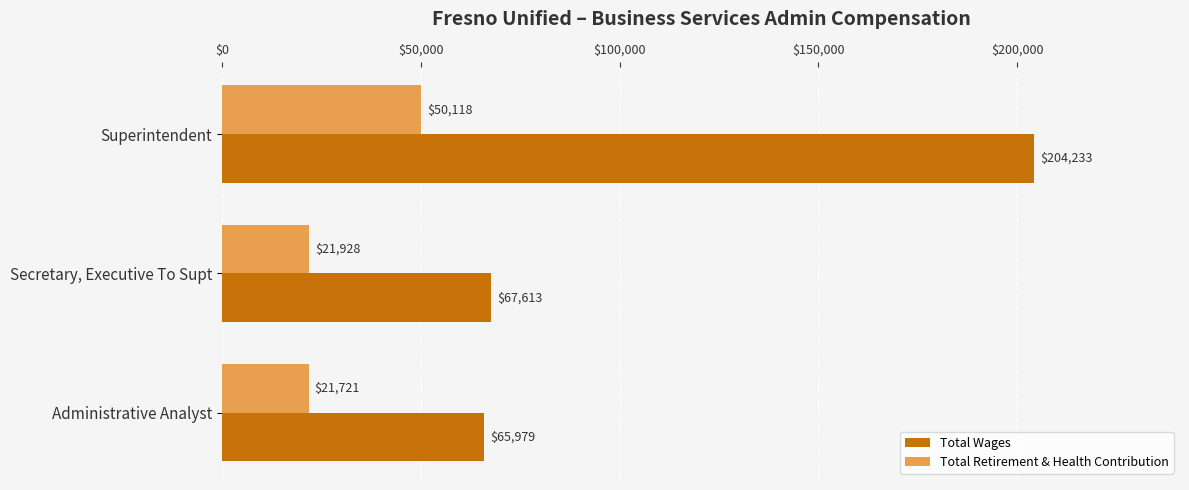

At which label does Total Wages reach its peak?

Superintendent